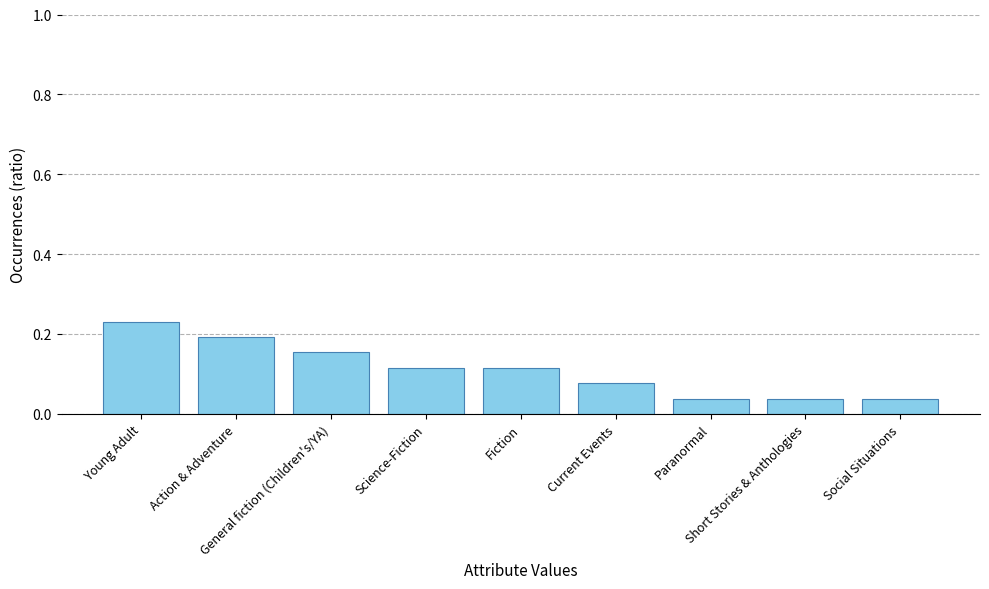

What is the sum of all values?

1.0